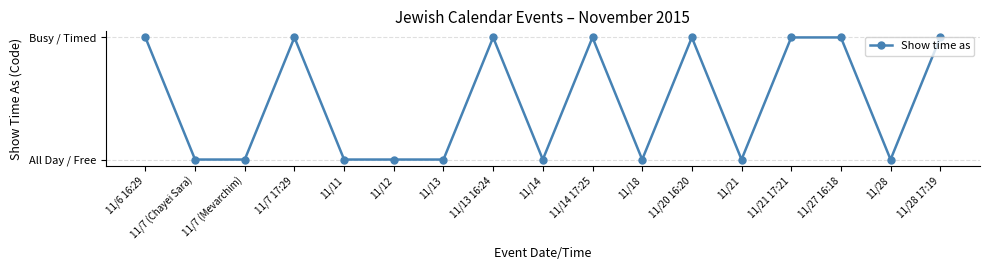

List the labels in order of value, smallest first.

11/7 (Chayei Sara), 11/7 (Mevarchim), 11/11, 11/12, 11/13, 11/14, 11/18, 11/21, 11/28, 11/6 16:29, 11/7 17:29, 11/13 16:24, 11/14 17:25, 11/20 16:20, 11/21 17:21, 11/27 16:18, 11/28 17:19